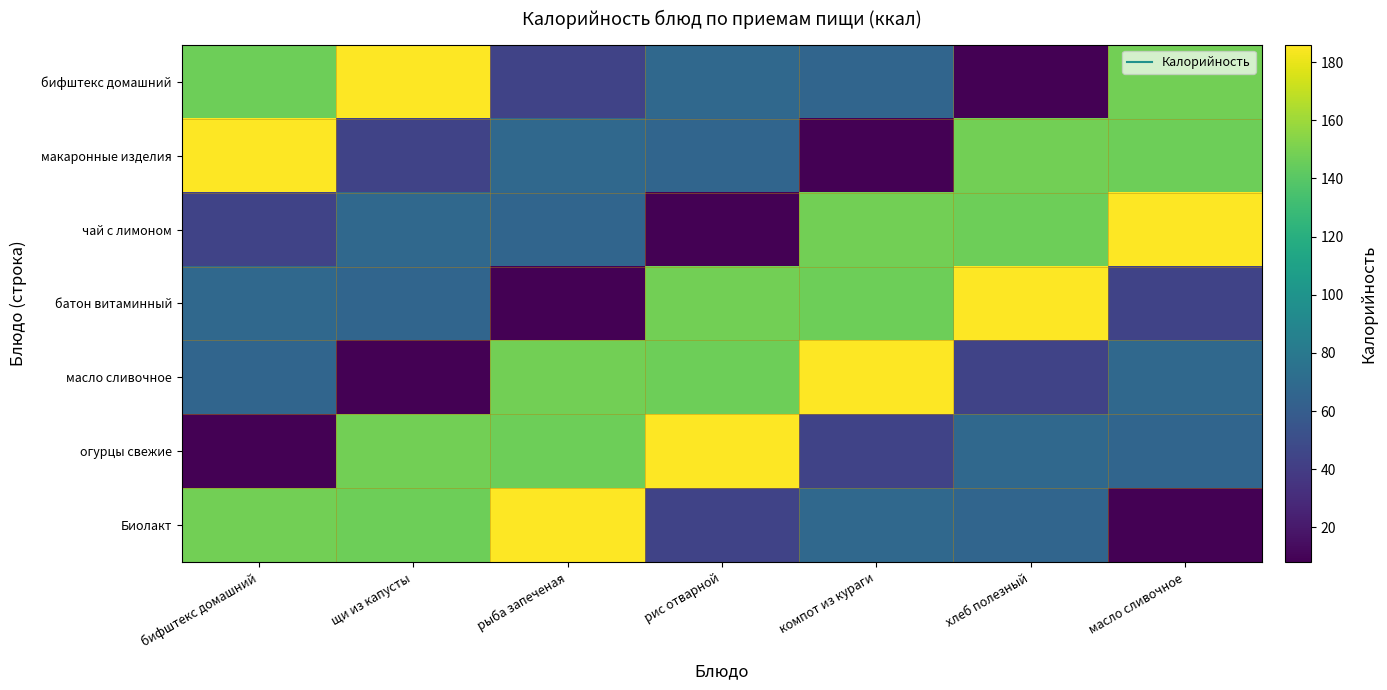

What is the difference between the highest and lowest values at масло сливочное?

178